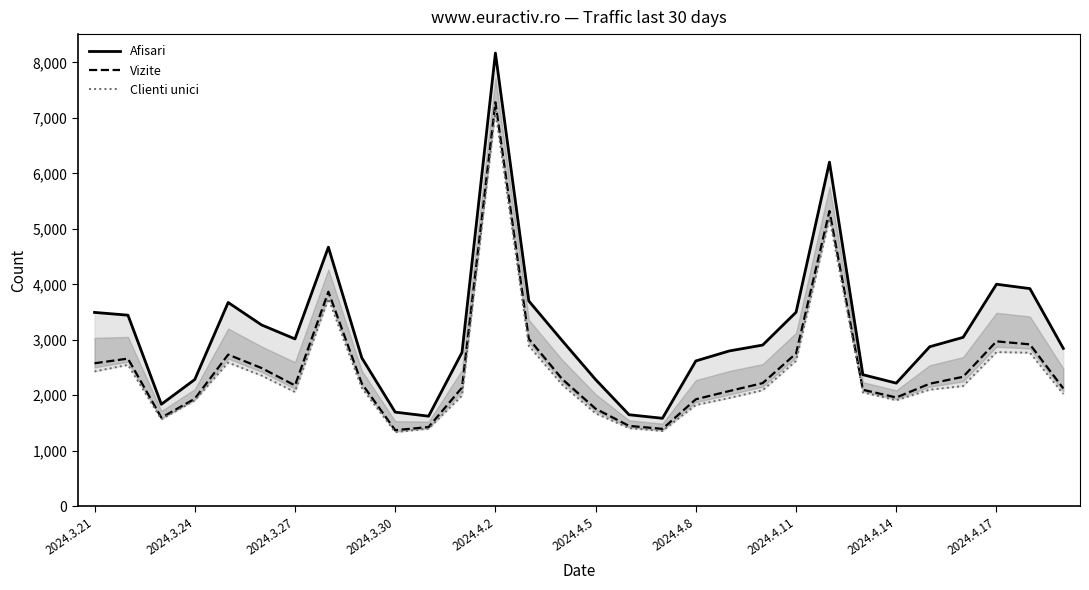

Which series has the largest total across all categories?

Afisari